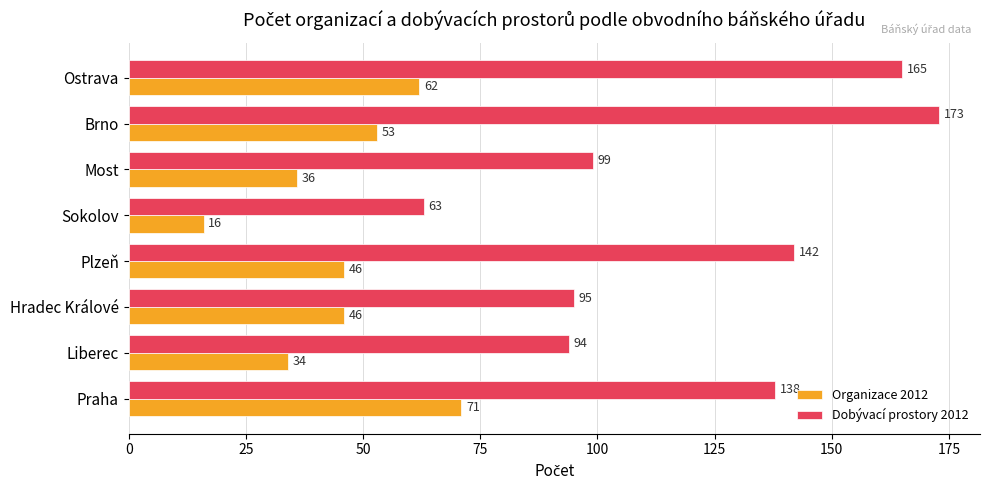

Between Praha and Plzeň, which series saw the biggest shift?

Organizace 2012